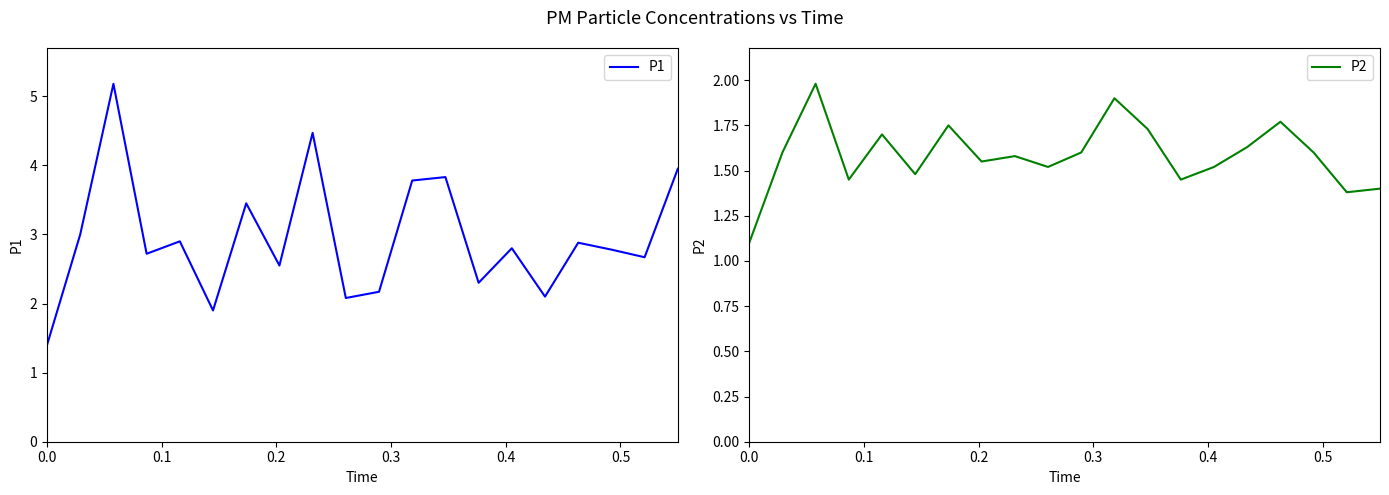

Between 0.3 and 0.5, which series saw the biggest shift?

P1